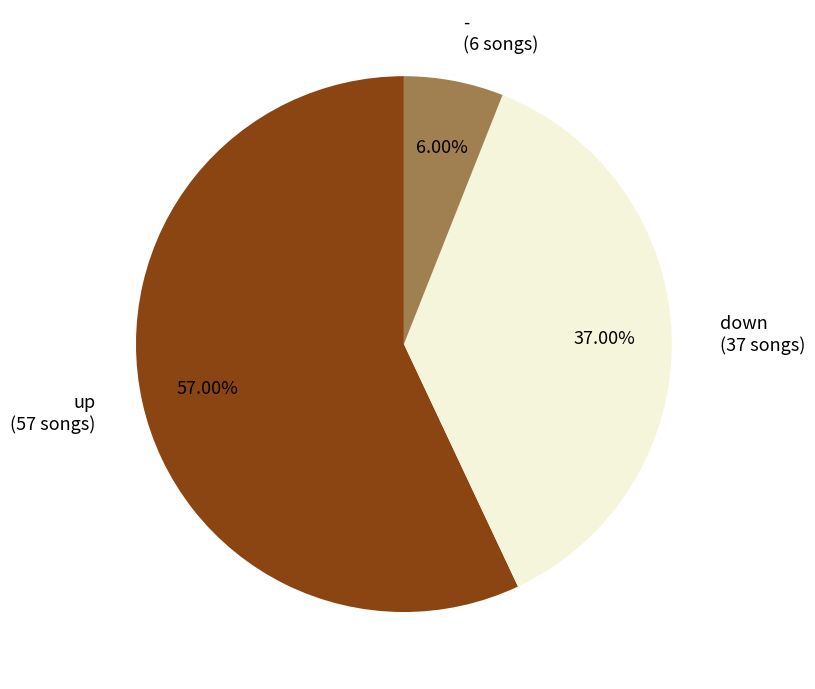

To the nearest percent, what portion does - represent?

6%